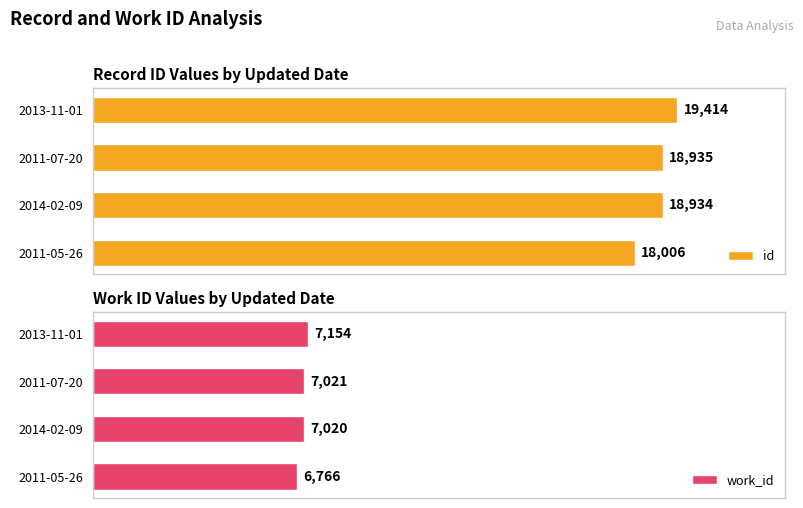

How many data points in id are less than 18935?

2